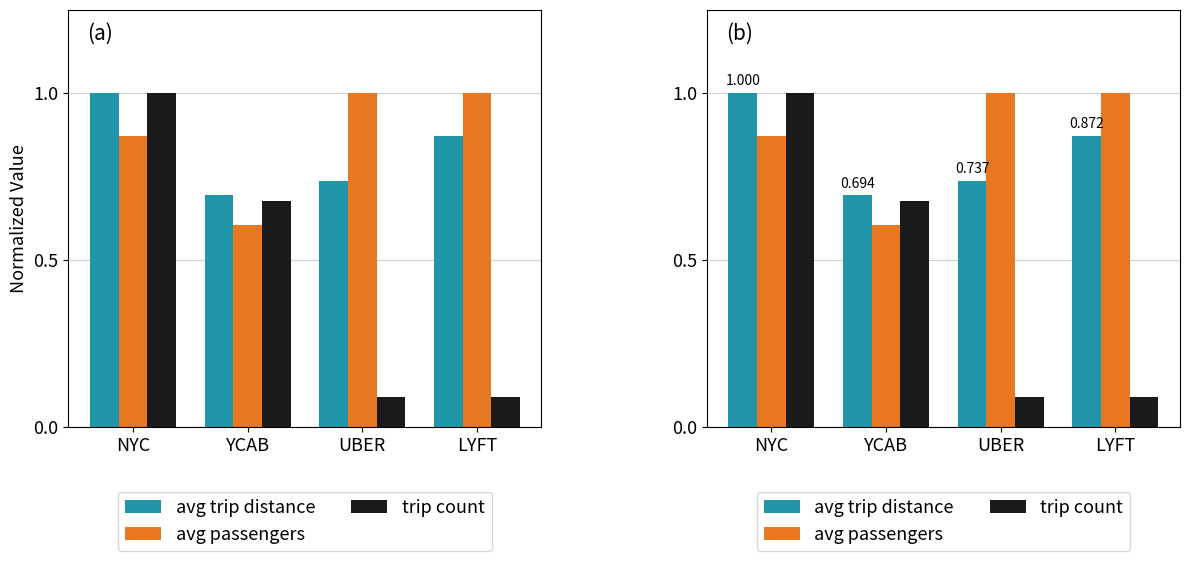

What is the label of the 3rd bar from the left?

UBER